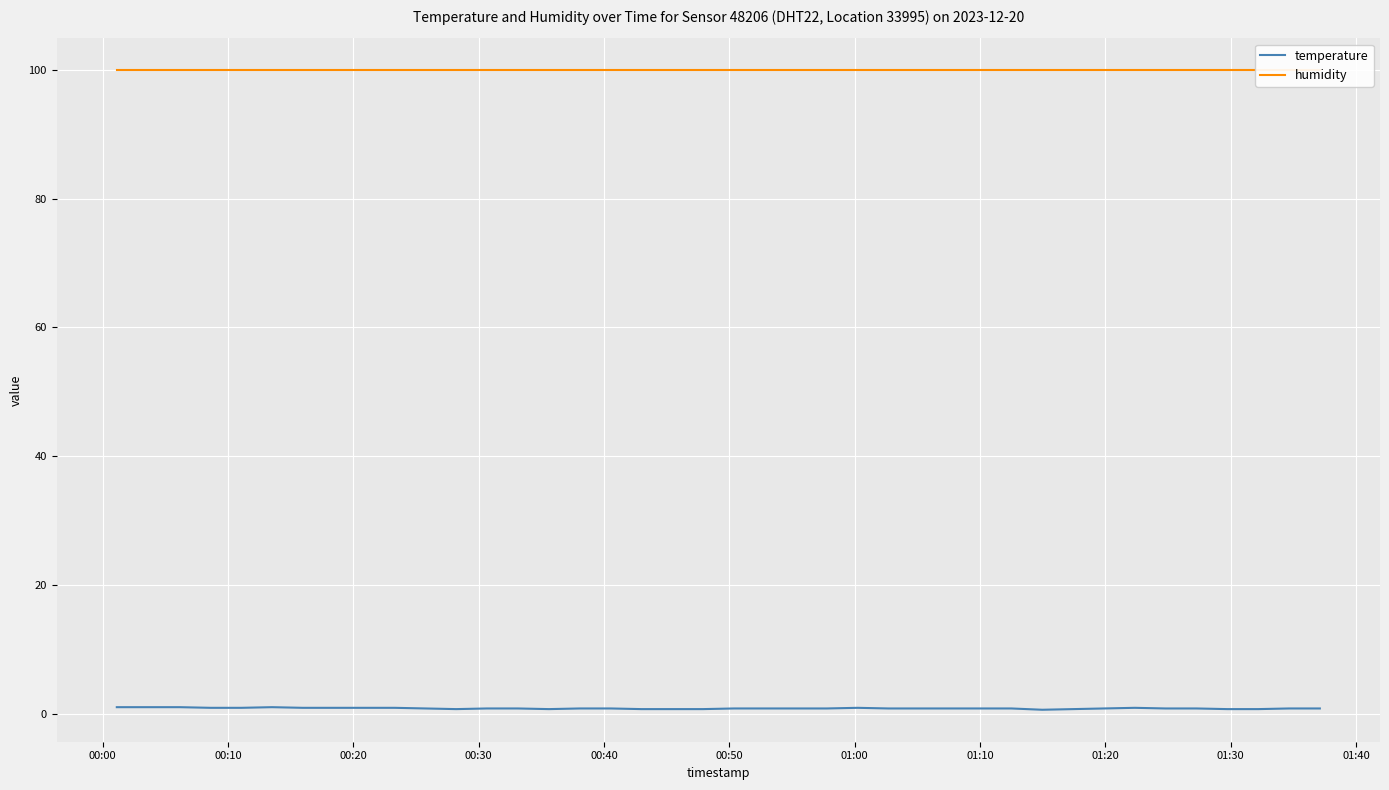

Which series has the largest total across all categories?

humidity